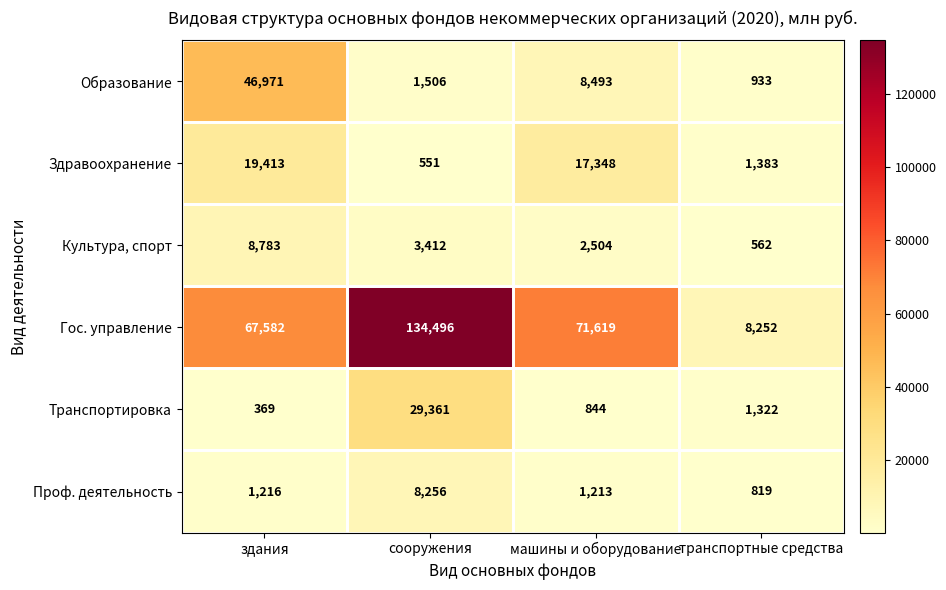

How many categories are shown in the chart?

4